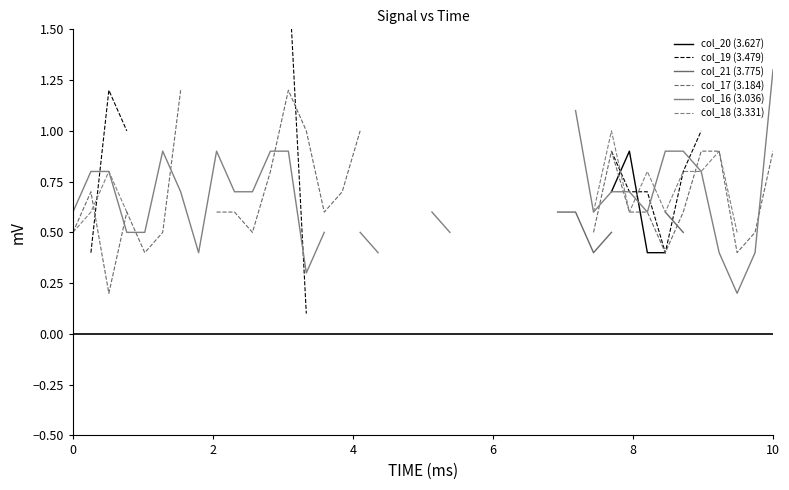

What are all the series names shown in the legend?

col_20 (3.627), col_19 (3.479), col_21 (3.775), col_17 (3.184), col_16 (3.036), col_18 (3.331)